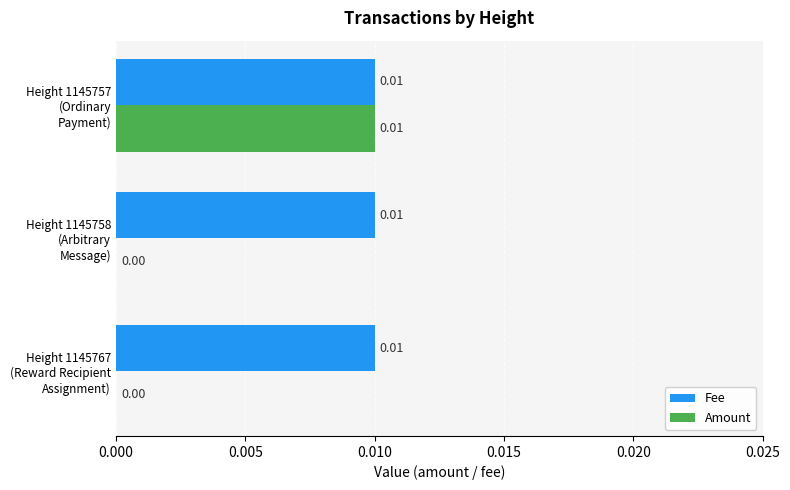

Which series has the largest total across all categories?

Fee